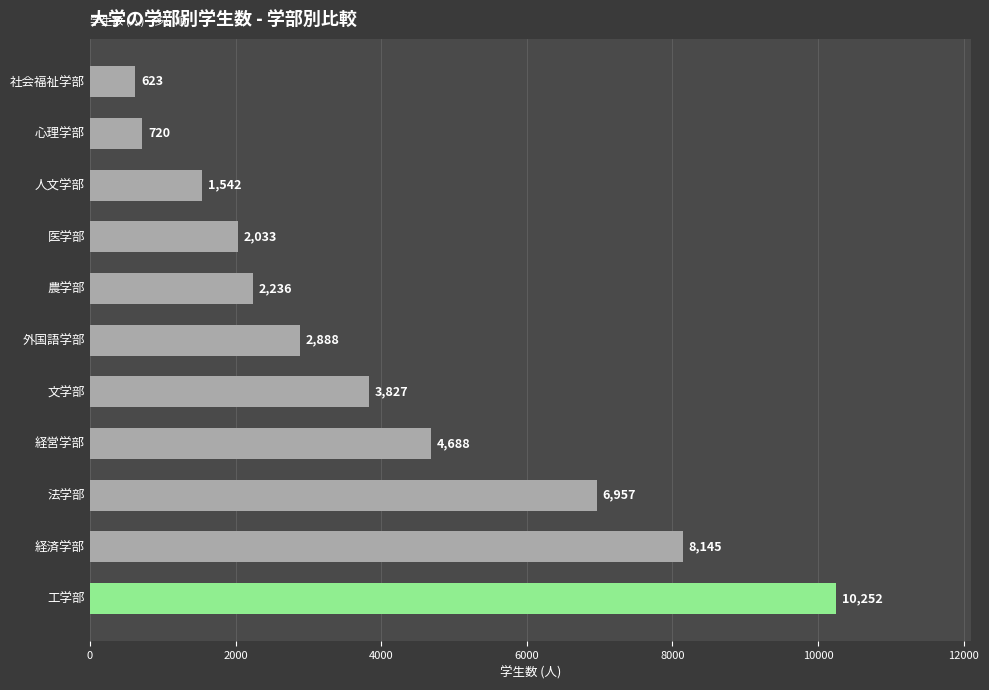

At which label is the value closest to 5437?

経営学部